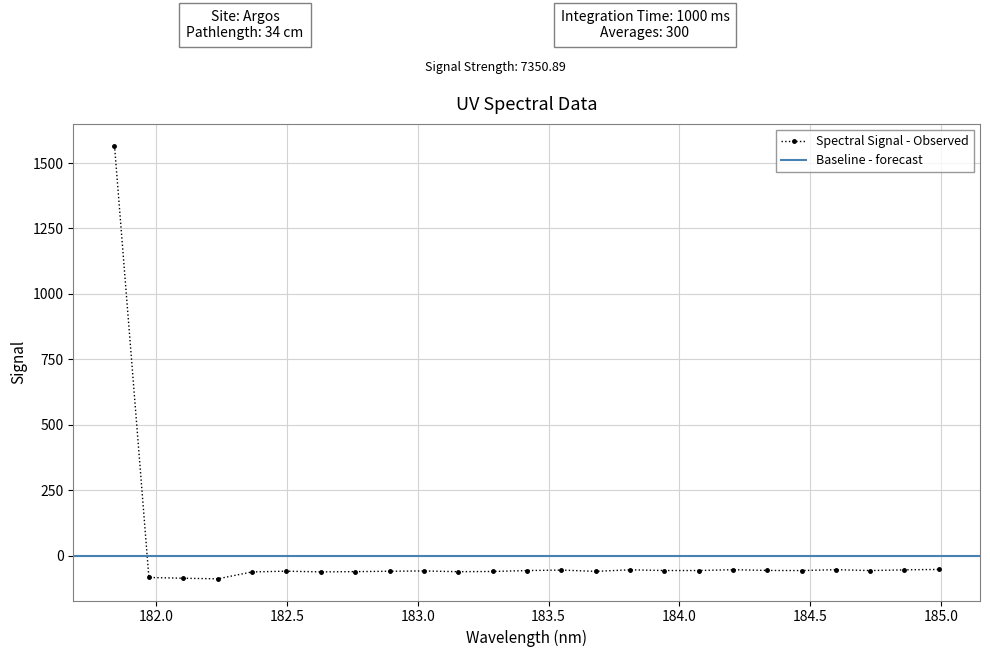

Which label corresponds to the largest value in the chart?

181.8418